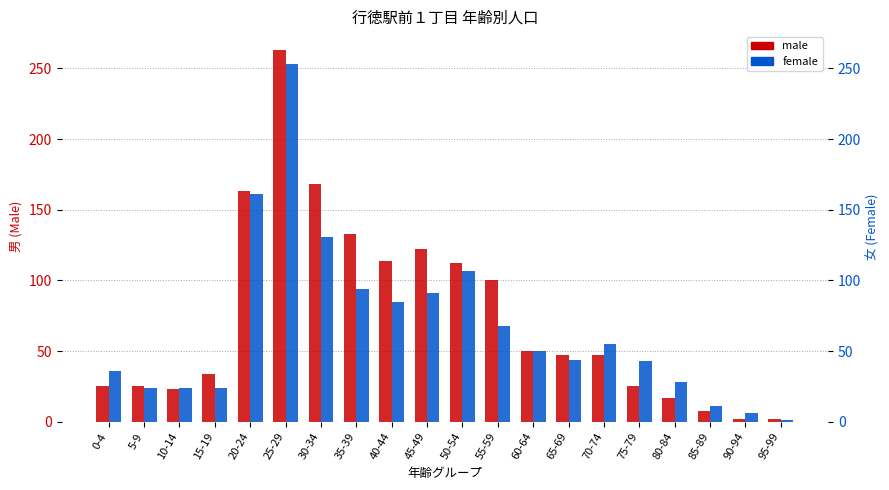

True or false: female has a value of 43 at 75-79.

True